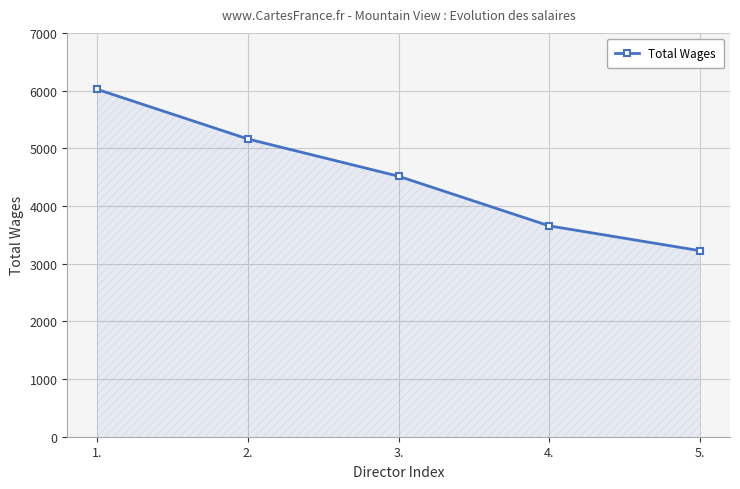

What position from the left is 1.?

1